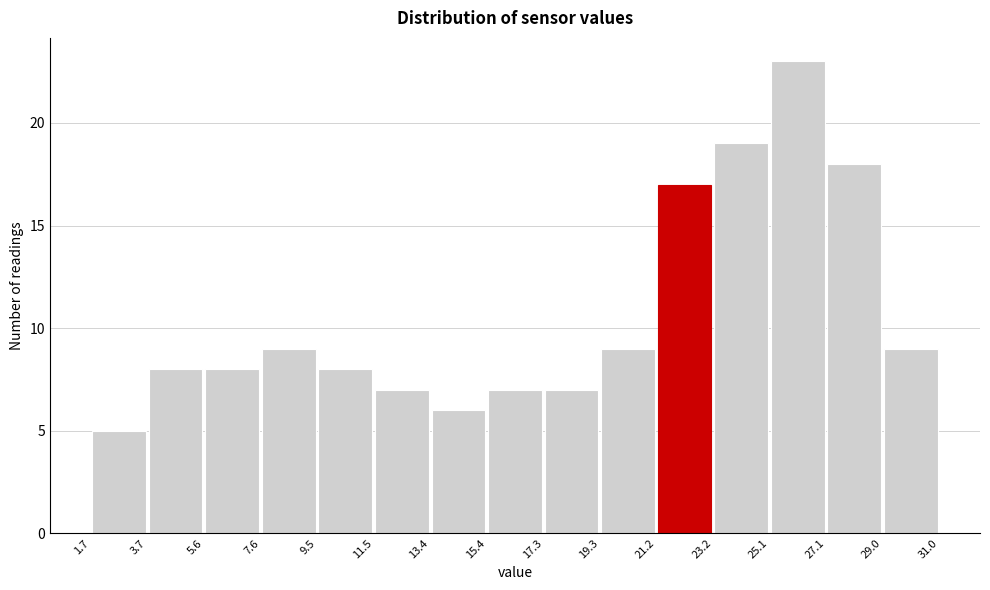

Over which range of the x-axis is the bar tallest?

25.1 to 27.1